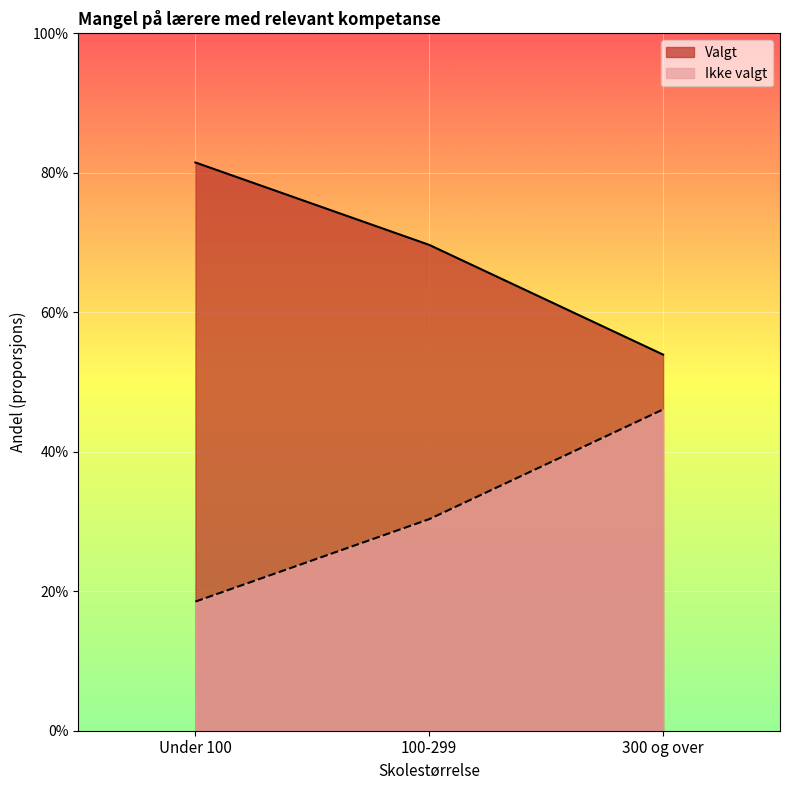

What is the value of the Ikke valgt point at the 3rd from the left?

0.5